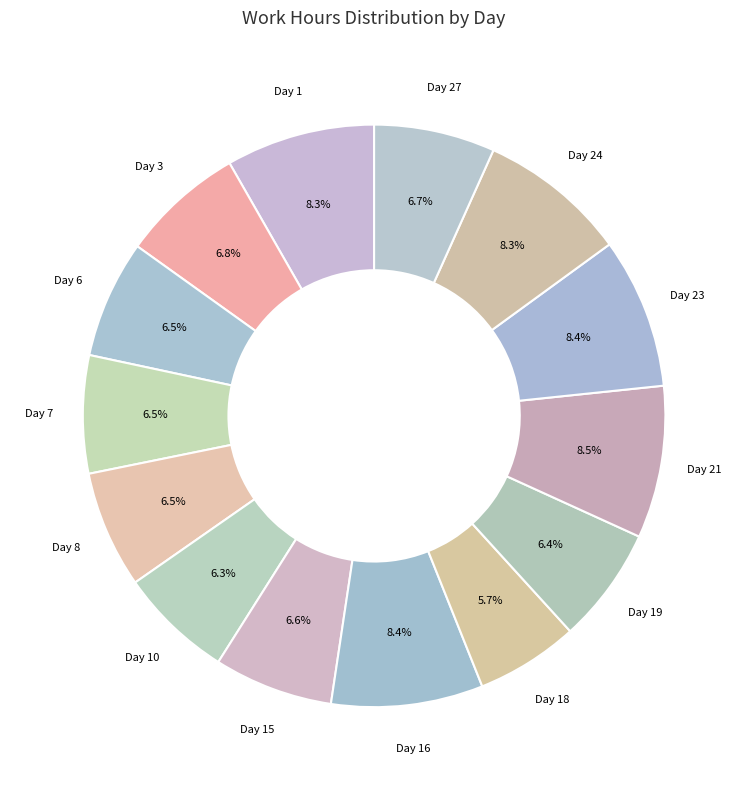

Count the number of slices in the pie.

14